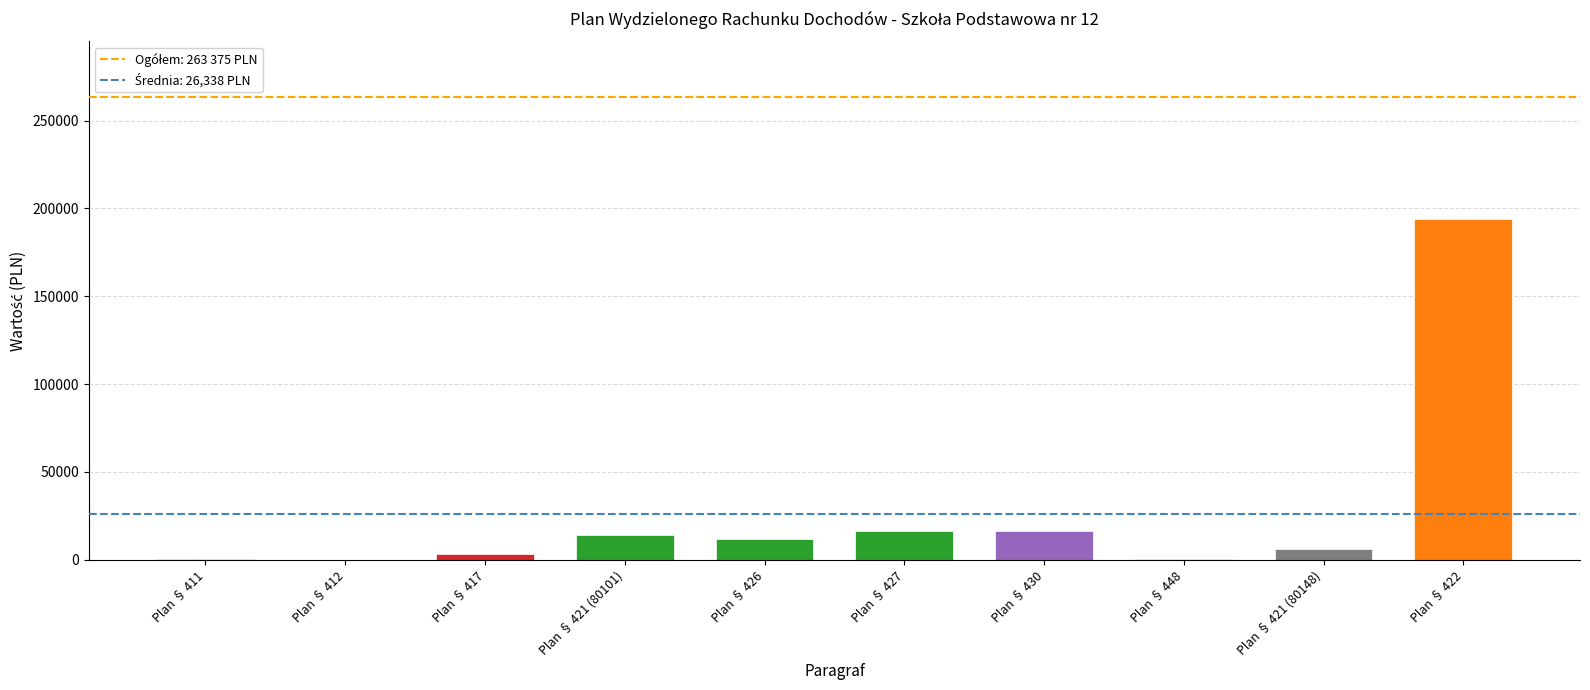

Which label corresponds to the largest value in the chart?

Plan § 422